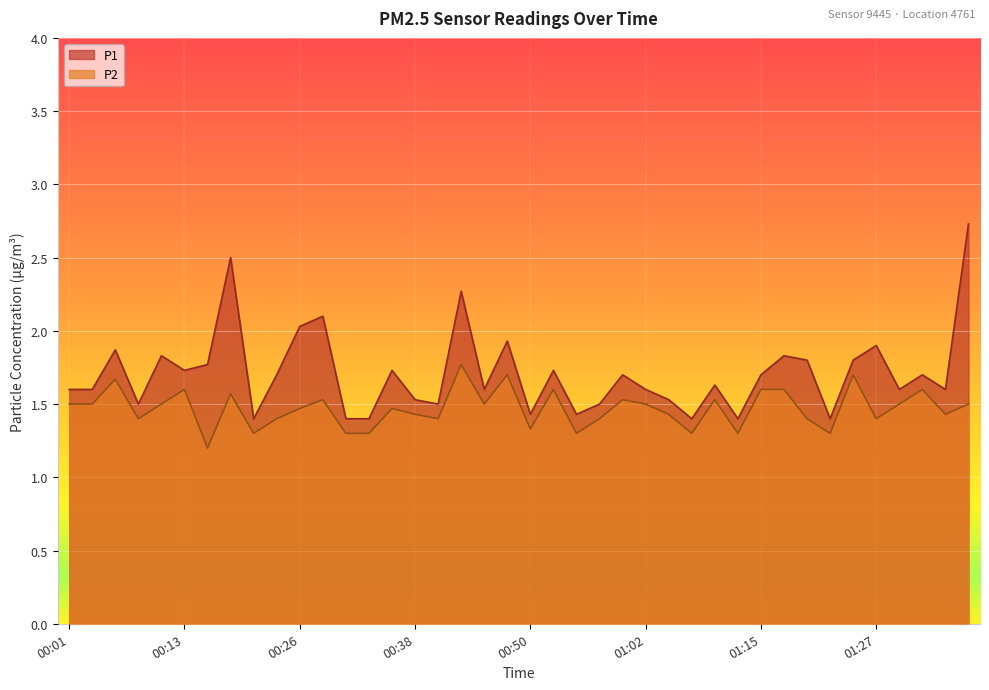

Rank the series by their average value, from highest to lowest.

P1, P2